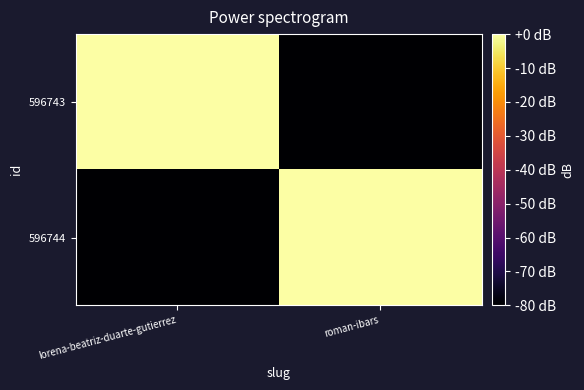

Reading left to right, what are all the values shown in this chart?

596743: lorena-beatriz-duarte-gutierrez=0	roman-ibars=-80
596744: lorena-beatriz-duarte-gutierrez=-80	roman-ibars=0